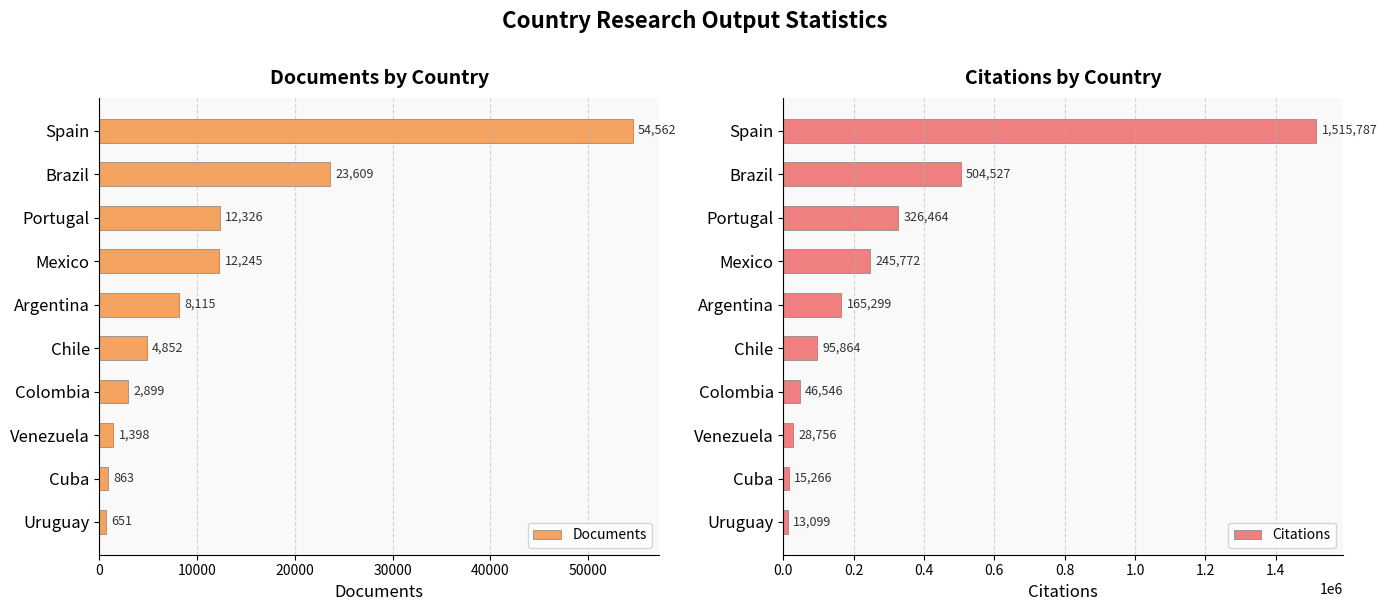

At which label is Citations closest to 764443?

Brazil